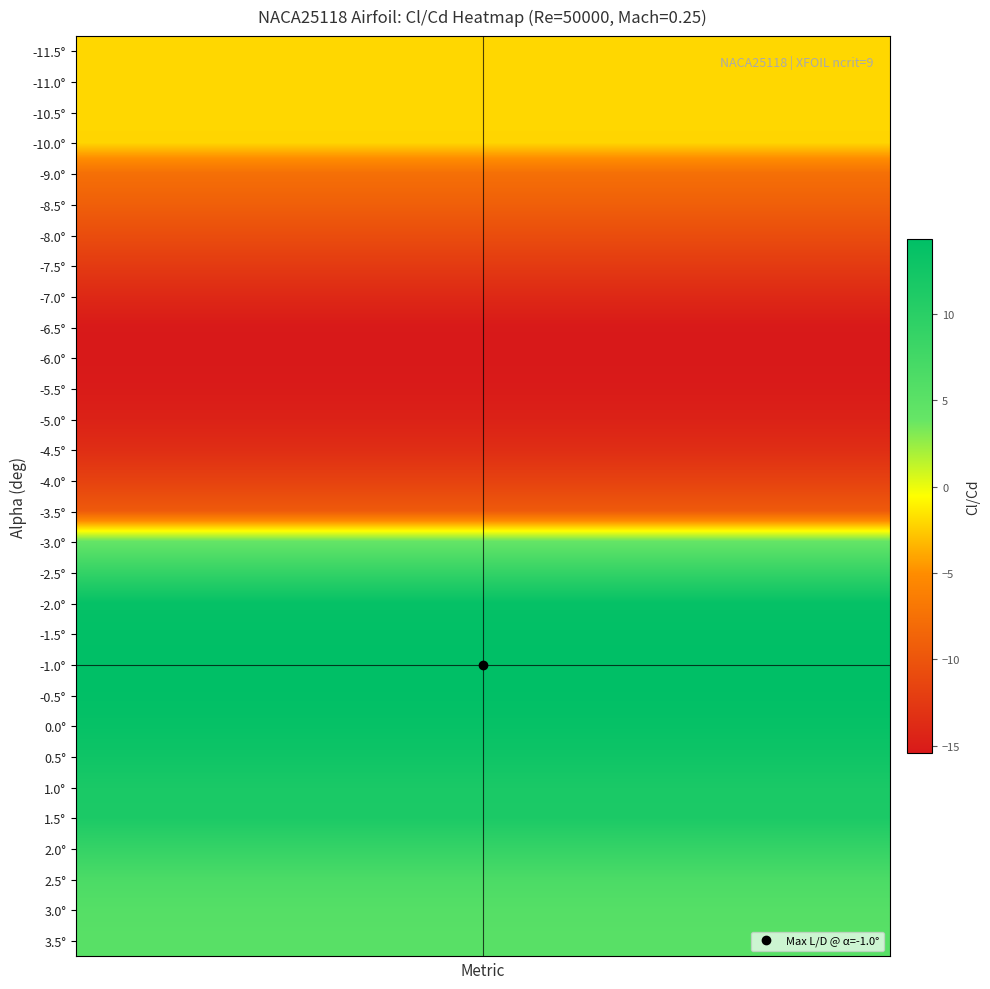

How many categories are shown in the chart?

15